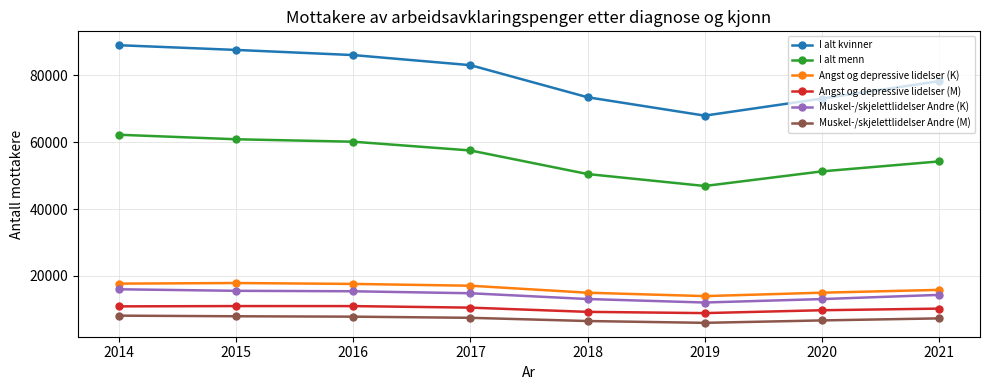

Does the chart have visible grid lines?

Yes